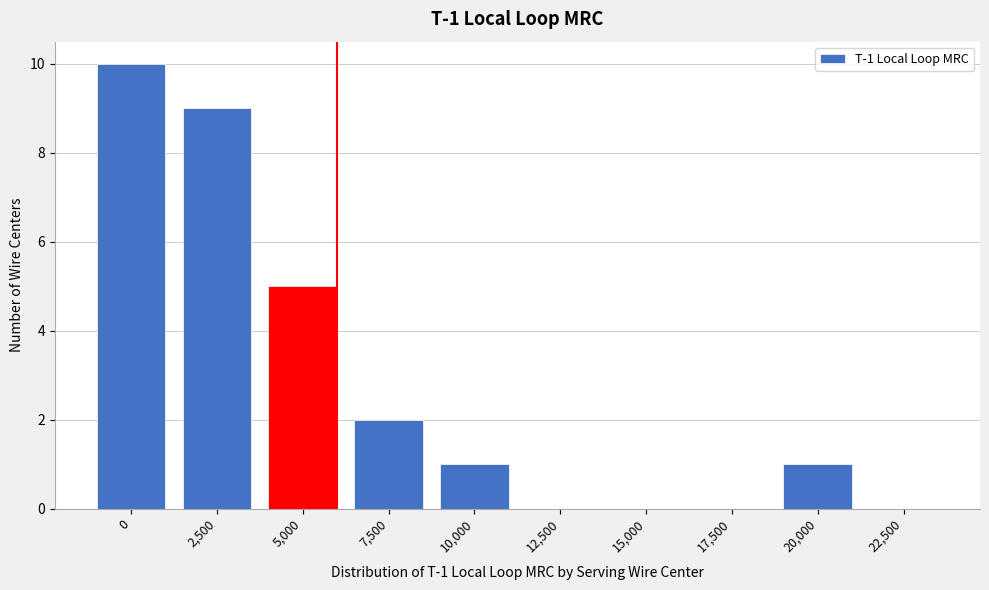

Reading right to left, list all the values displayed in this chart.

22,500=0	20,000=1	17,500=0	15,000=0	12,500=0	10,000=1	7,500=2	5,000=5	2,500=9	0=10